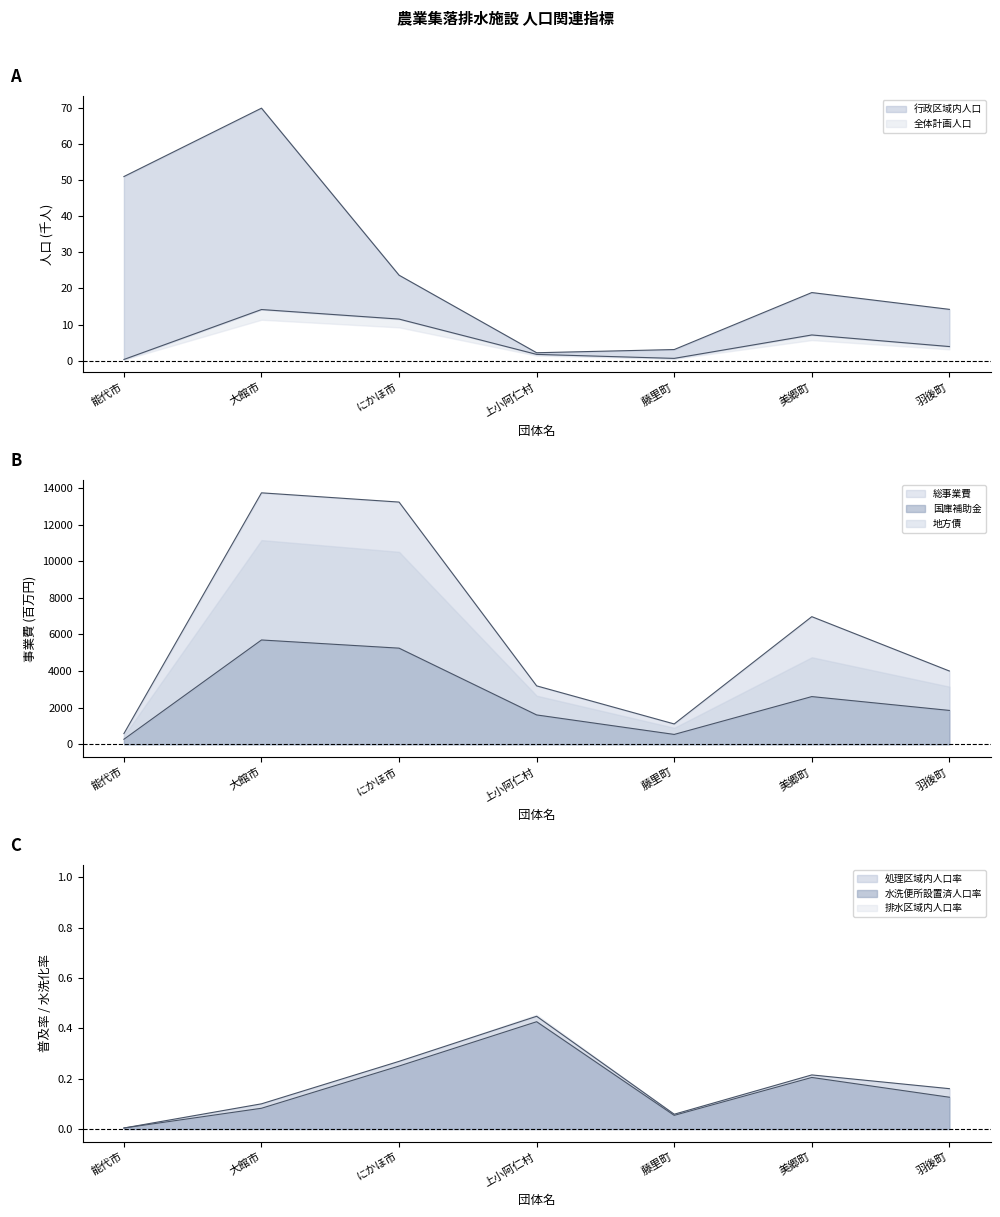

In 現在水洗便所設置済人口, how many points are lower than both neighbors (excluding endpoints)?

1